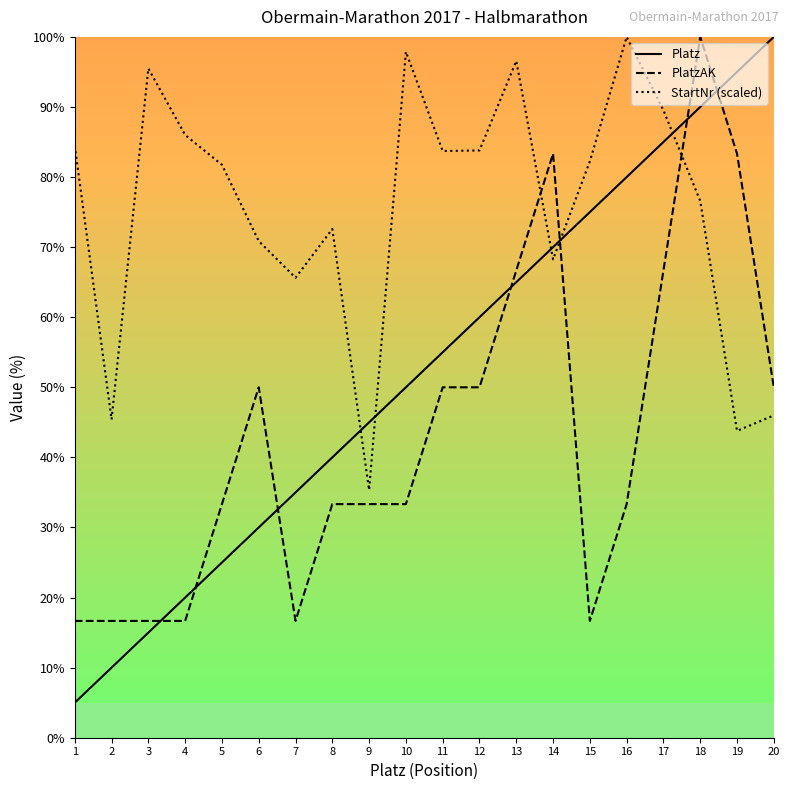

At how many categories does at least one series exceed 91?

7